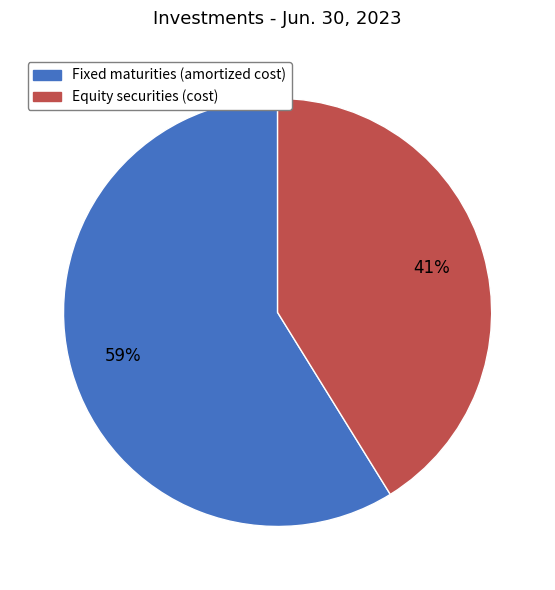

Which category accounts for the majority?

Fixed maturities (amortized cost)